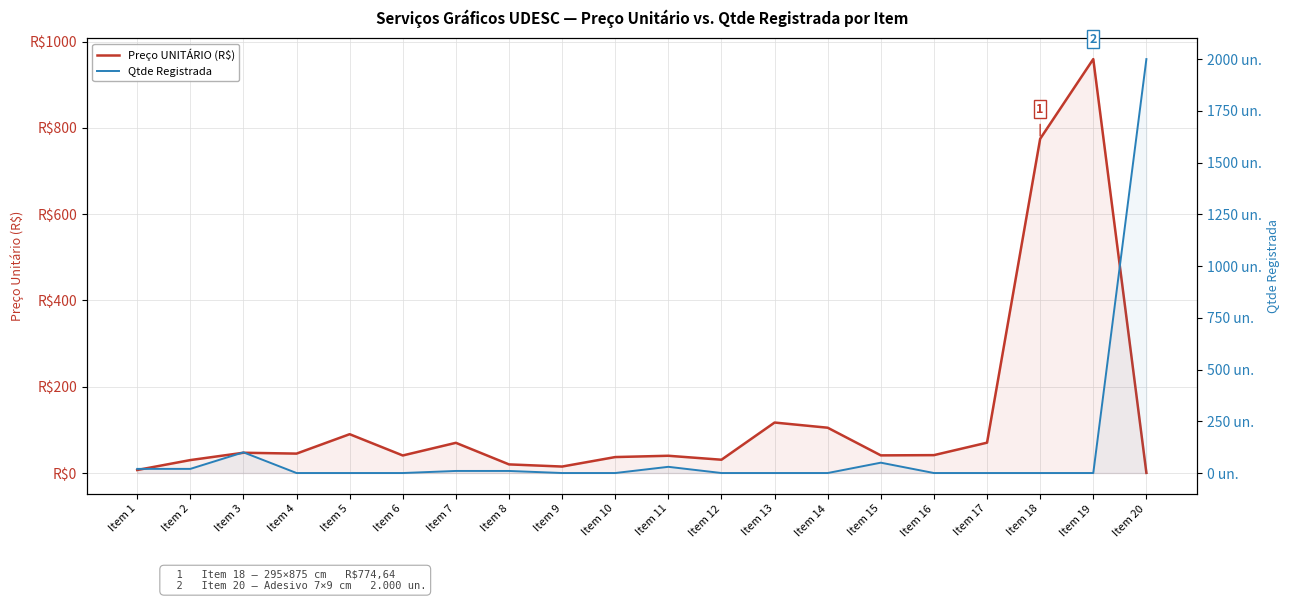

What is the value of the Preço UNITÁRIO (R$) point at the 13th from the left?

117.0